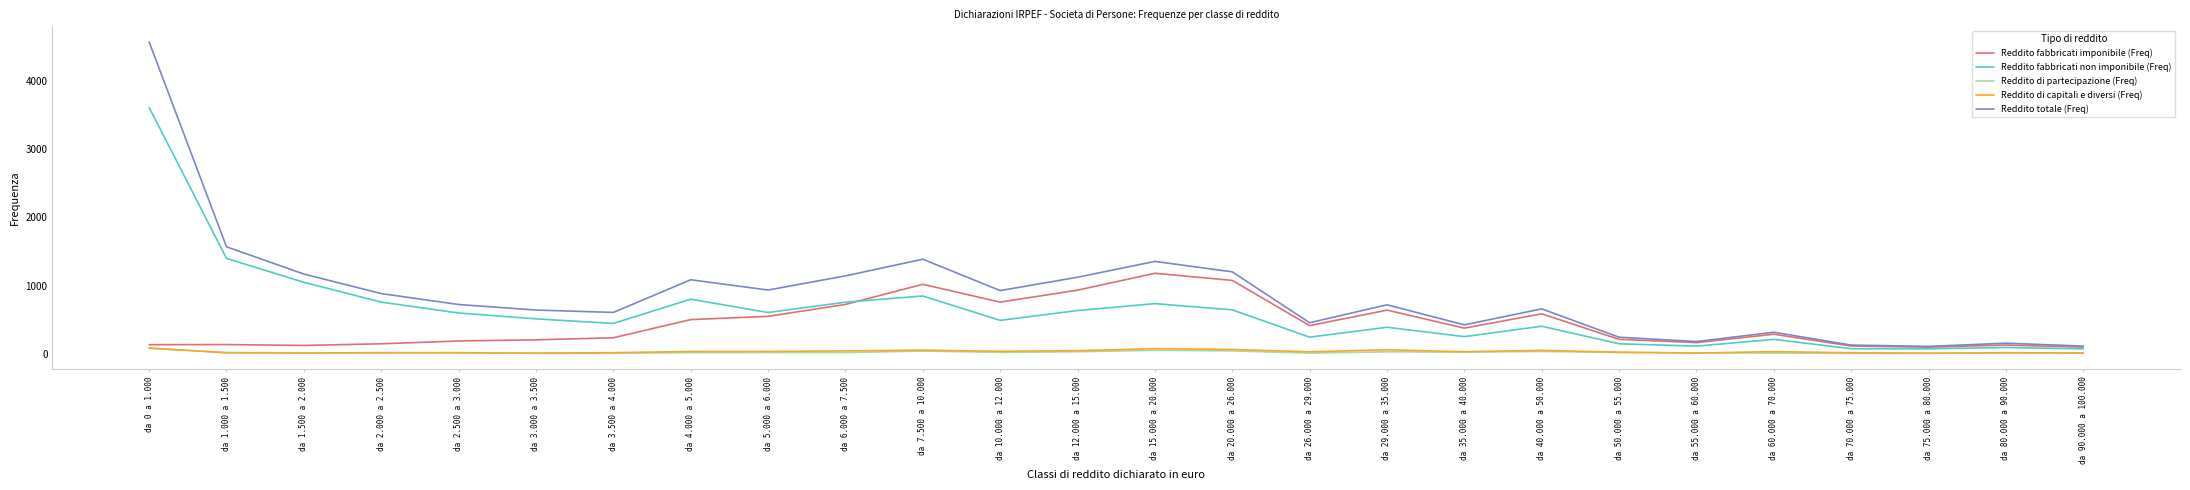

Which category has the highest value in the Reddito fabbricati imponibile (Freq) series?

da 15.000 a 20.000